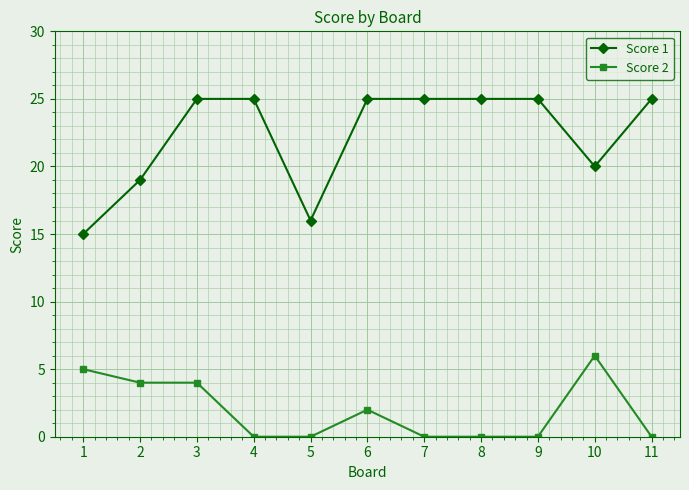

List the series in order of their peak value, lowest first.

Score 2, Score 1